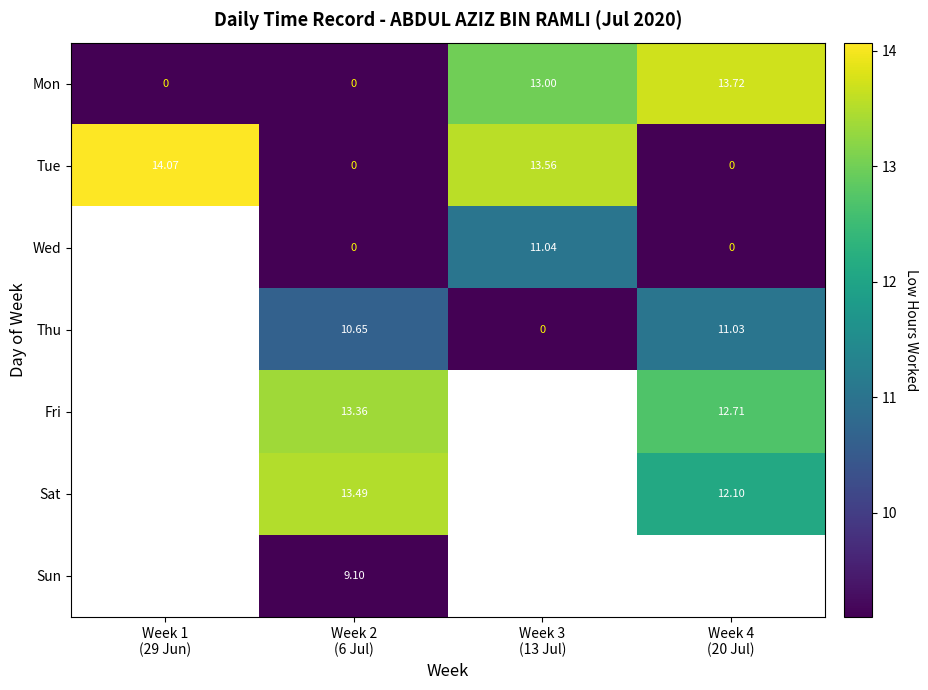

What is the sum of the Wed values at Week 4 (20 Jul) and Week 3 (13 Jul)?

11.0